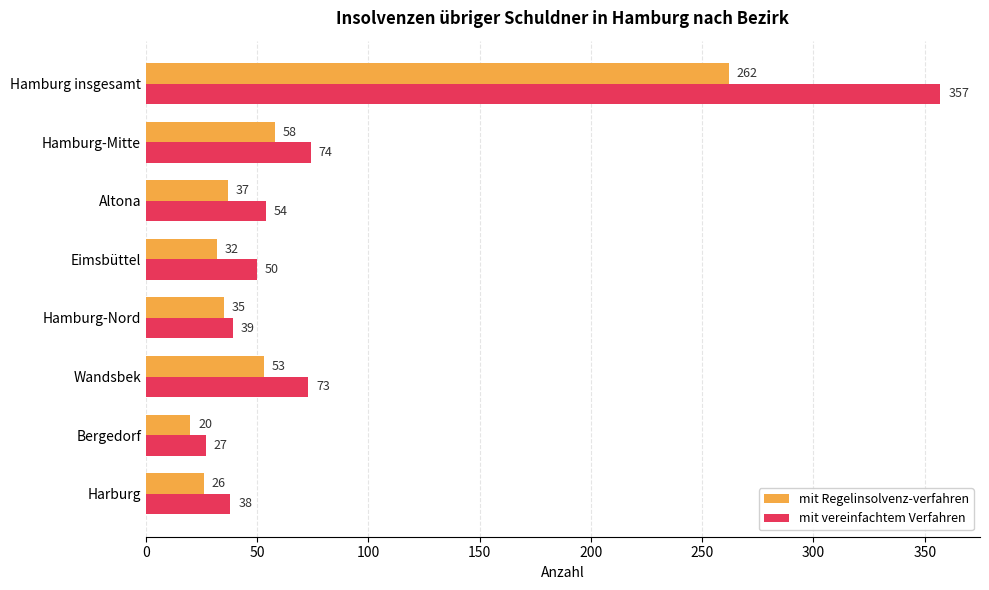

What is the difference between the maximum and minimum values in the mit vereinfachtem Verfahren series?

330